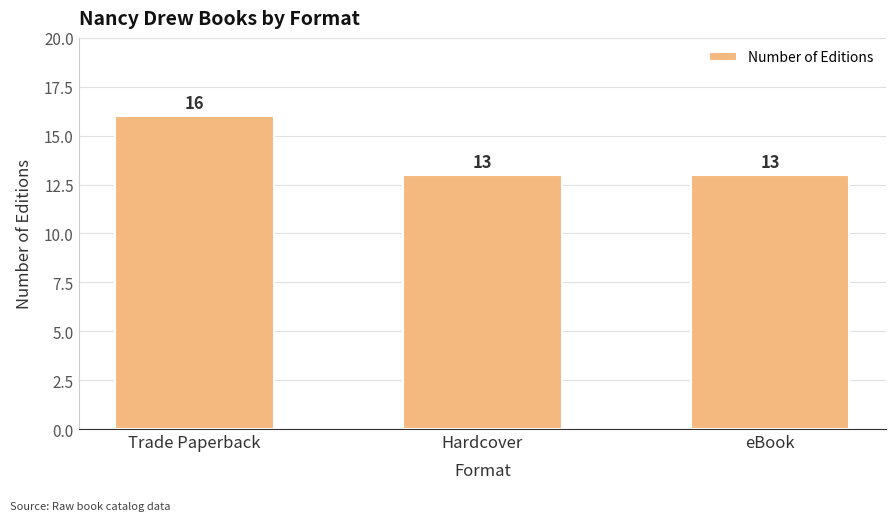

The chart shows a value of 9 at Hardcover. True or false?

False